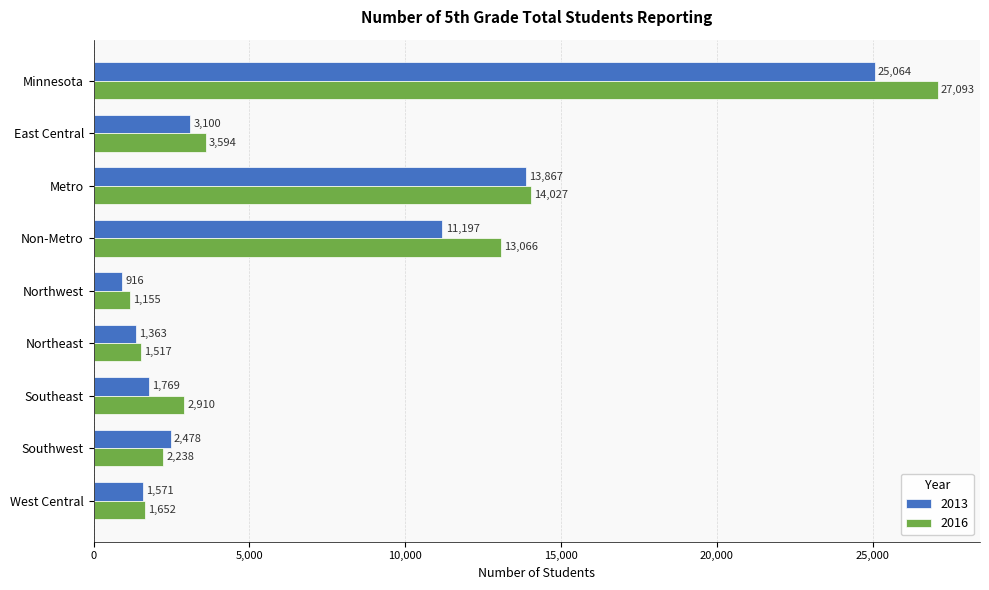

At how many categories does at least one series exceed 9631?

3